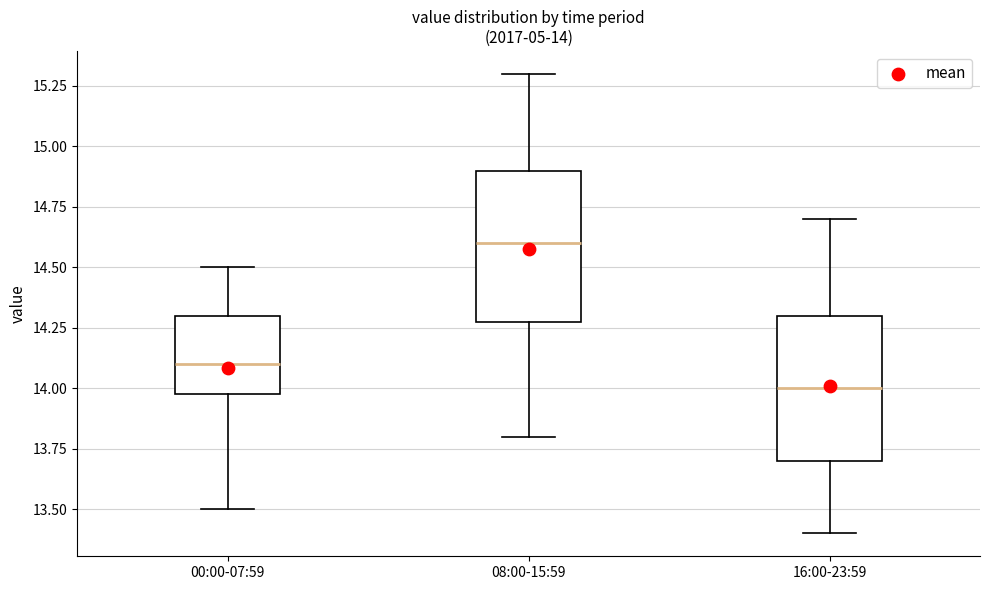

Which box's median line is the highest?

08:00-15:59